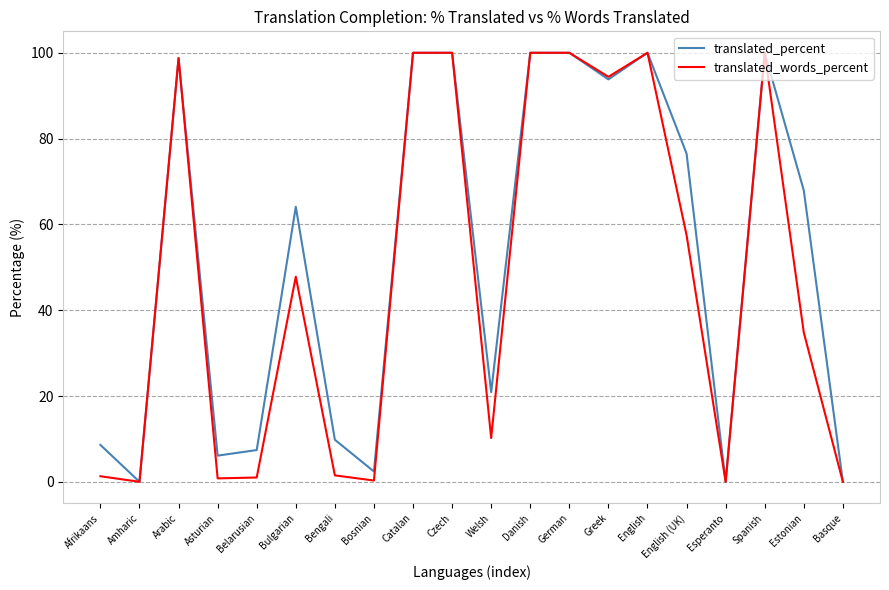

What is the maximum value shown in the chart?

100.0